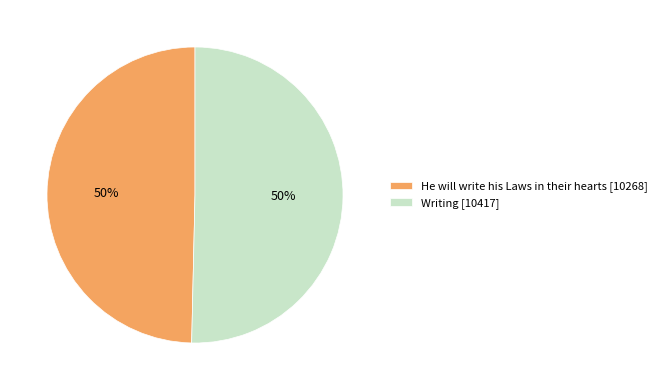

Is it true that He will write his Laws in their hearts [10268] is 55% of the pie?

False